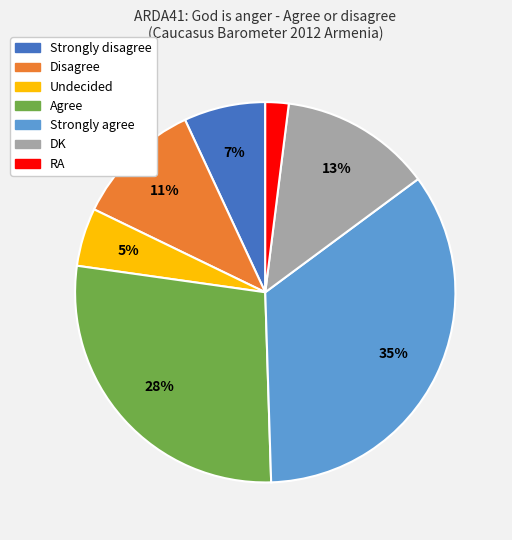

Which category has the smallest portion of the pie?

RA